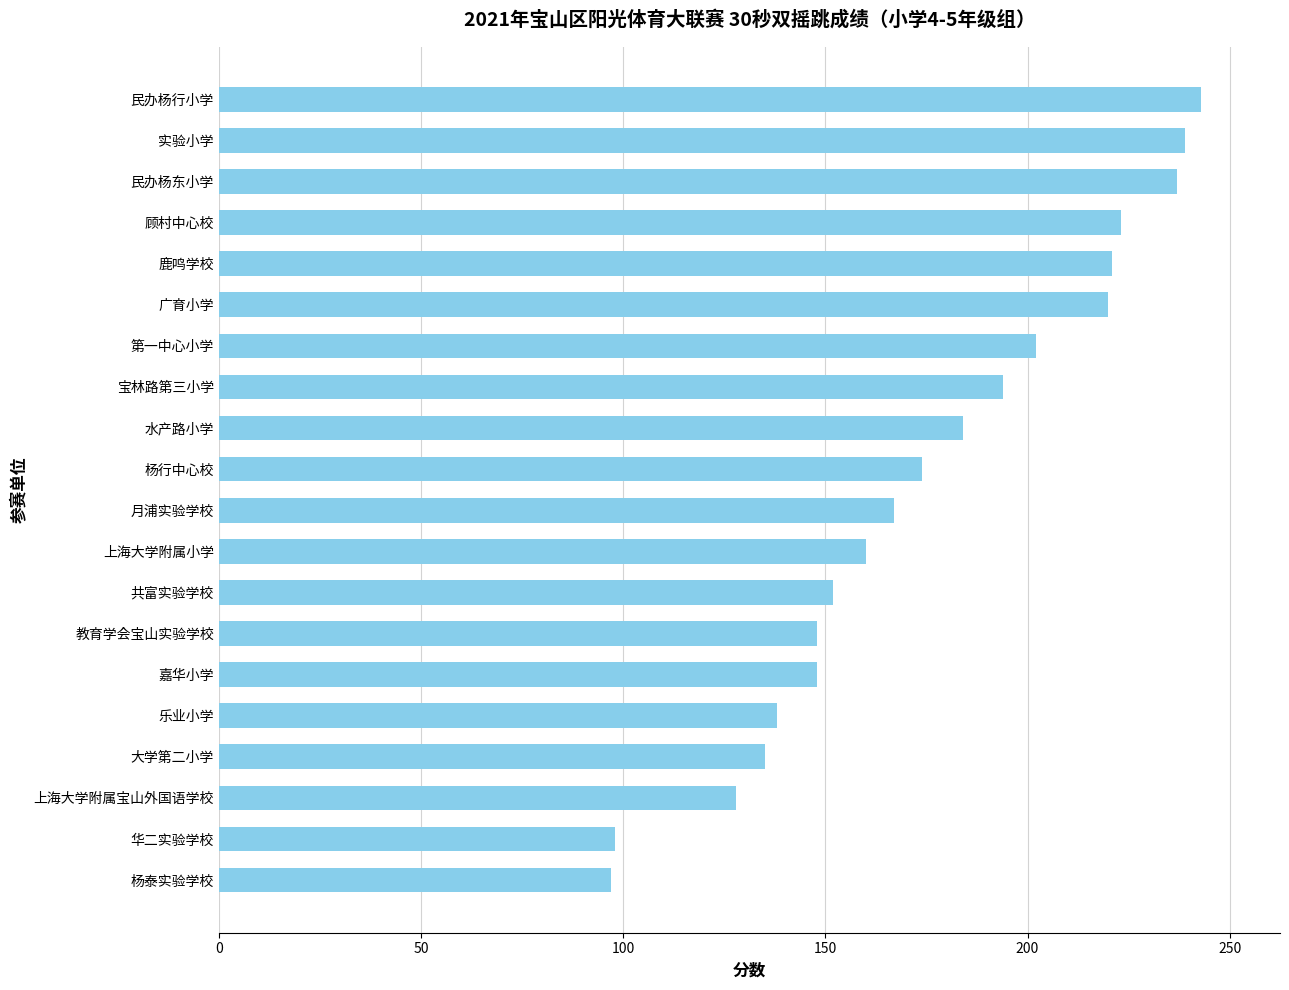

What is the greatest value displayed?

243